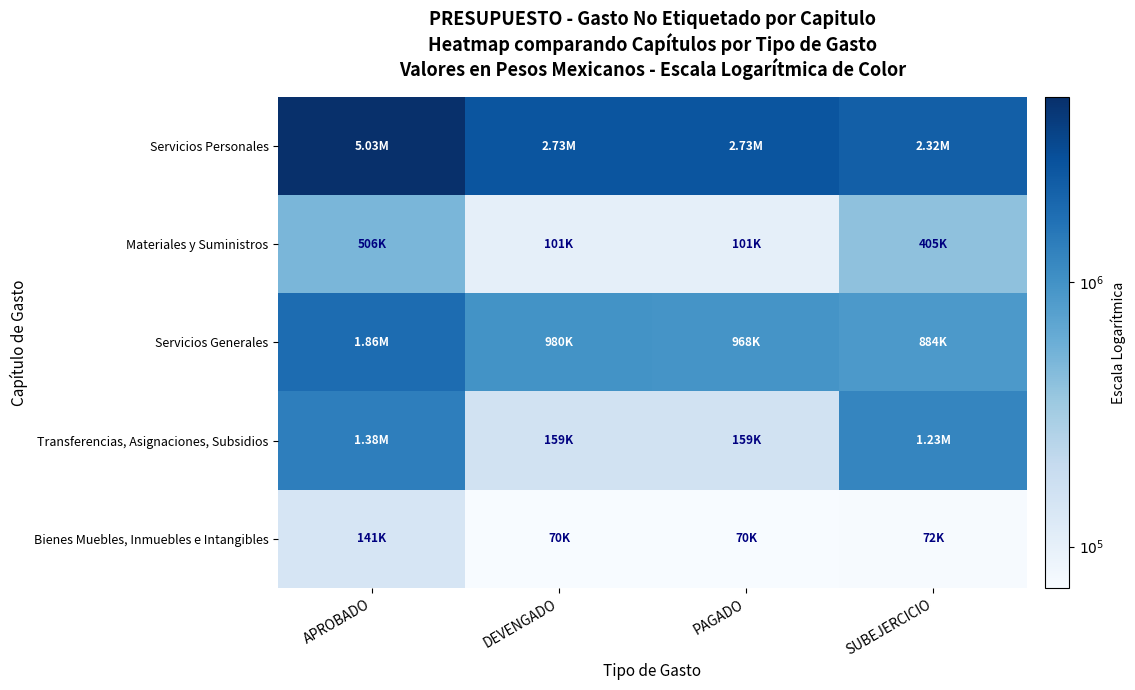

What is the difference between the highest and lowest values at PAGADO?

1.6